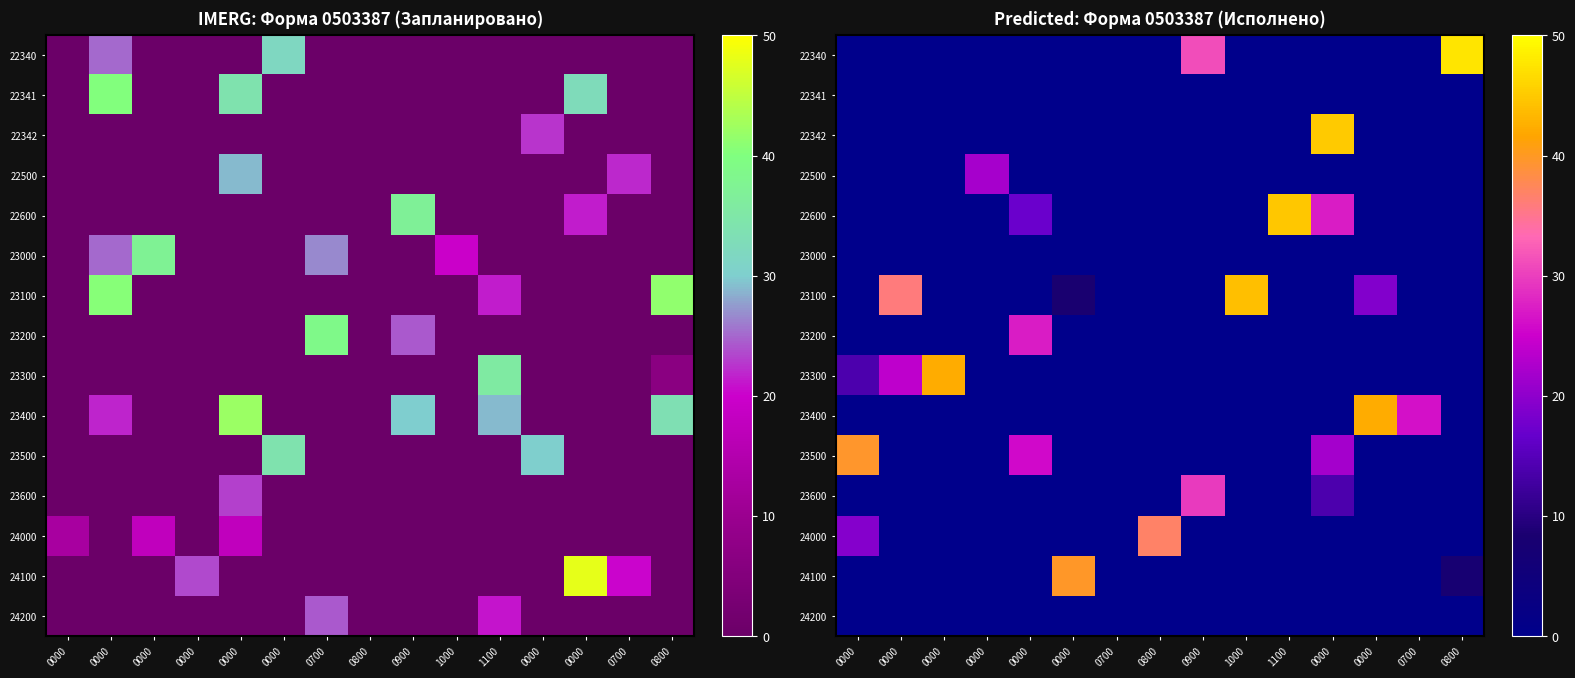

Is the value of 22341 at 0000 greater than the value of 22342 at 0800?

No